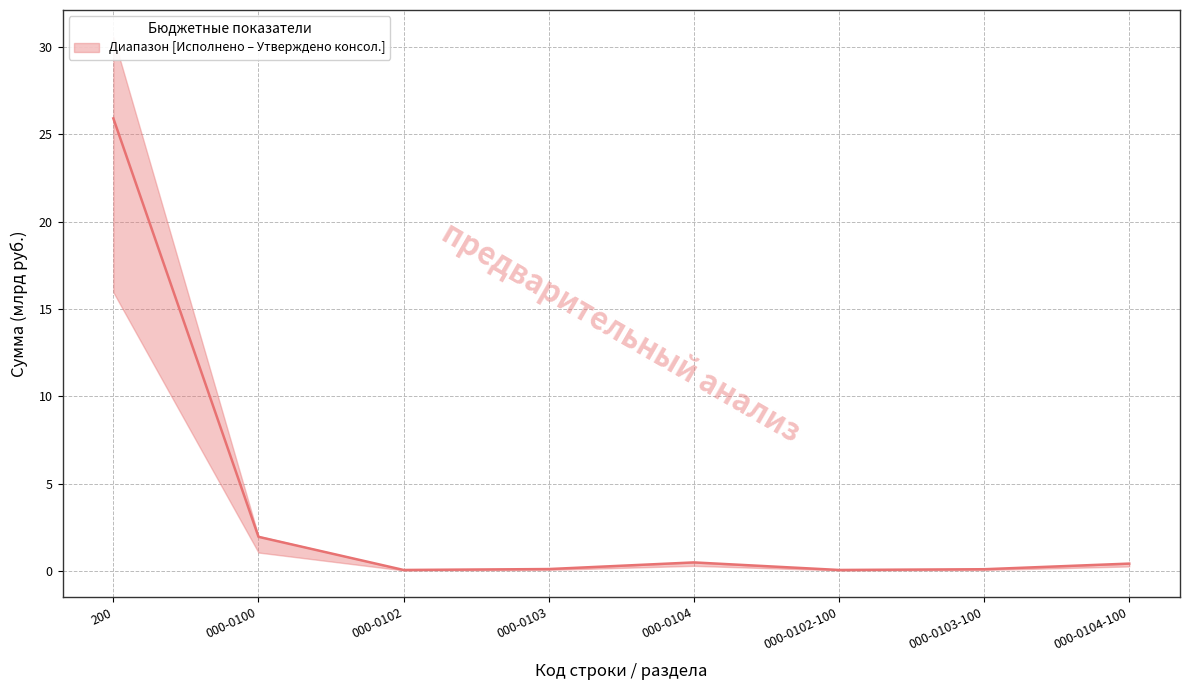

At which category does the data reach its first local peak?

000-0104